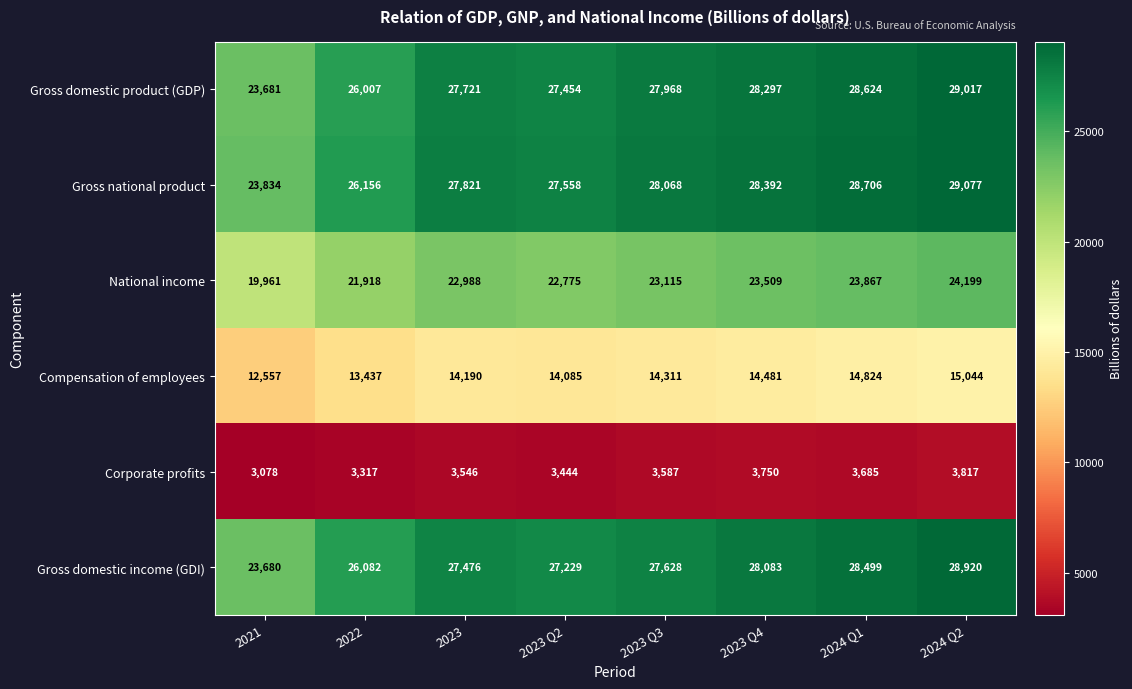

Read the Gross national product value at 2024 Q2, to the nearest 50.

29100